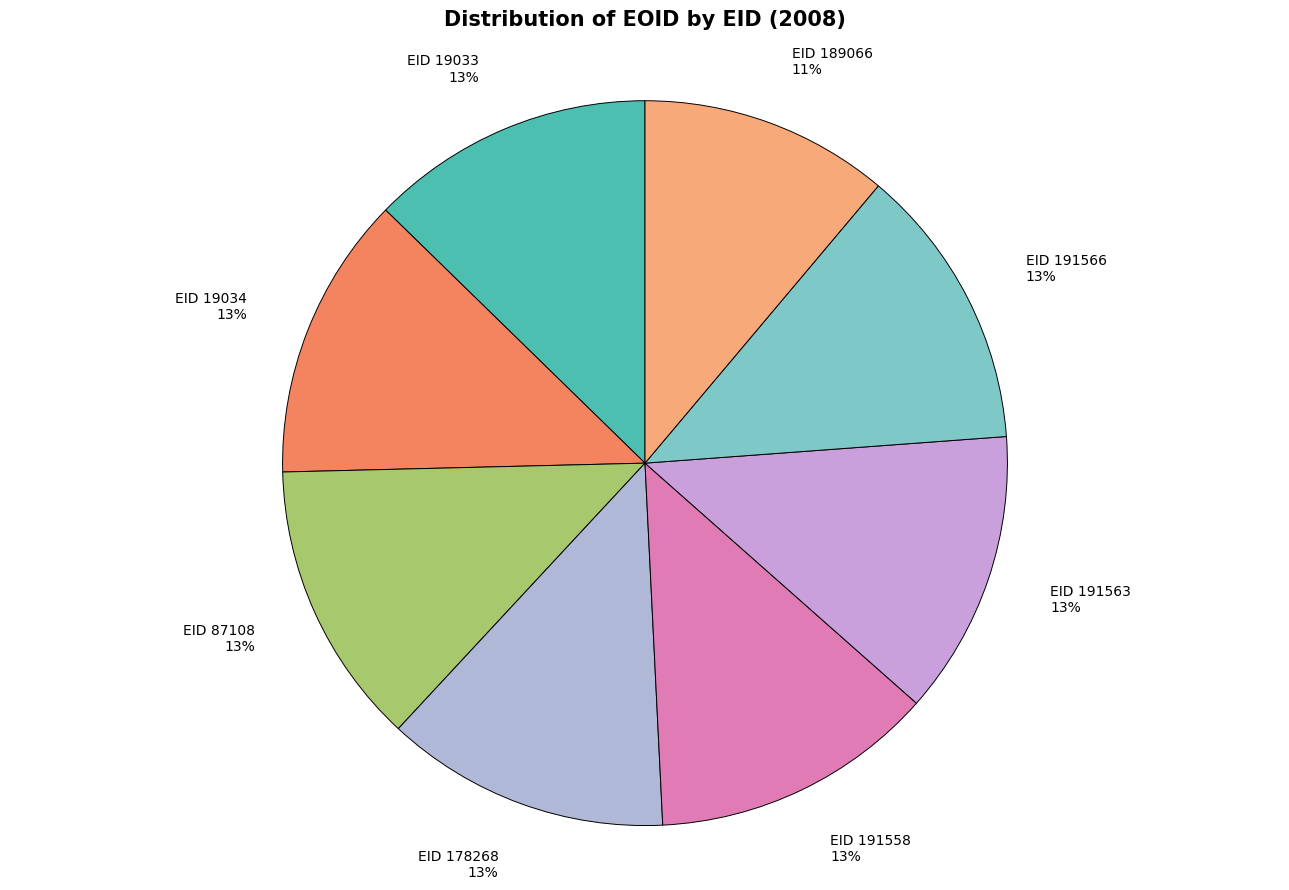

The EID 19034 slice represents 21% of the pie. True or false?

False